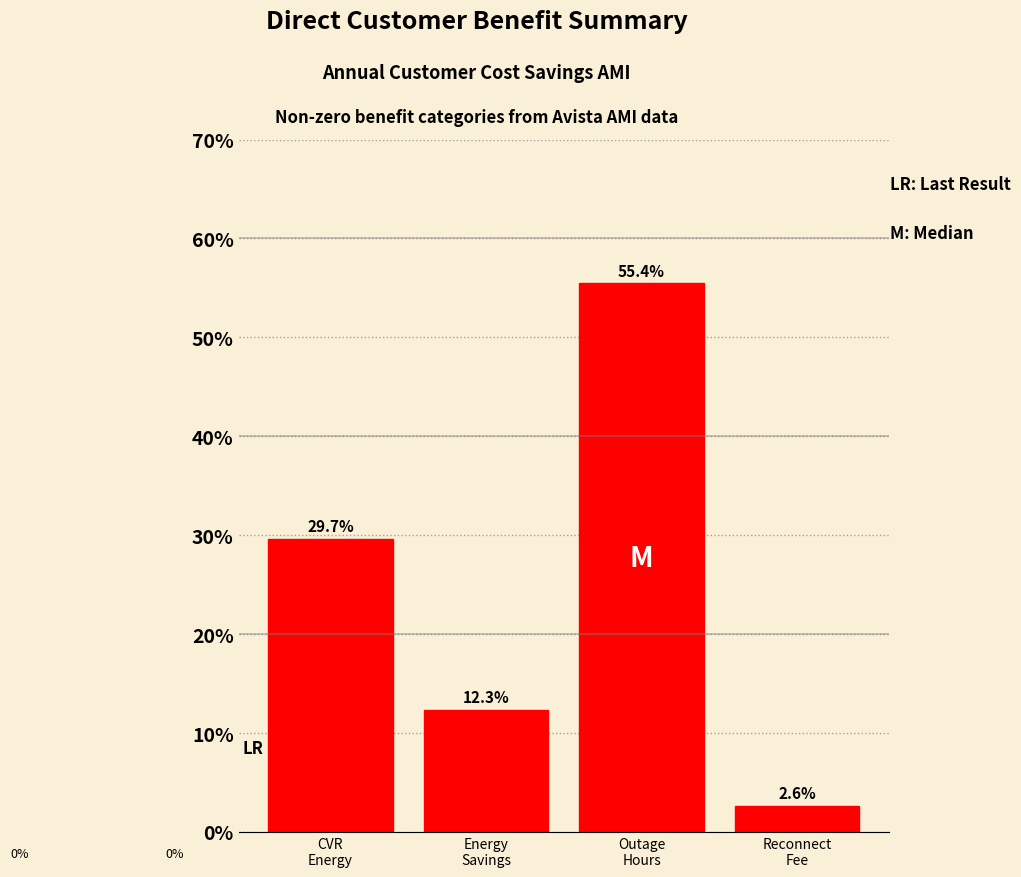

Reading left to right, extract all data points from this chart.

29.7	12.3	55.4	2.6